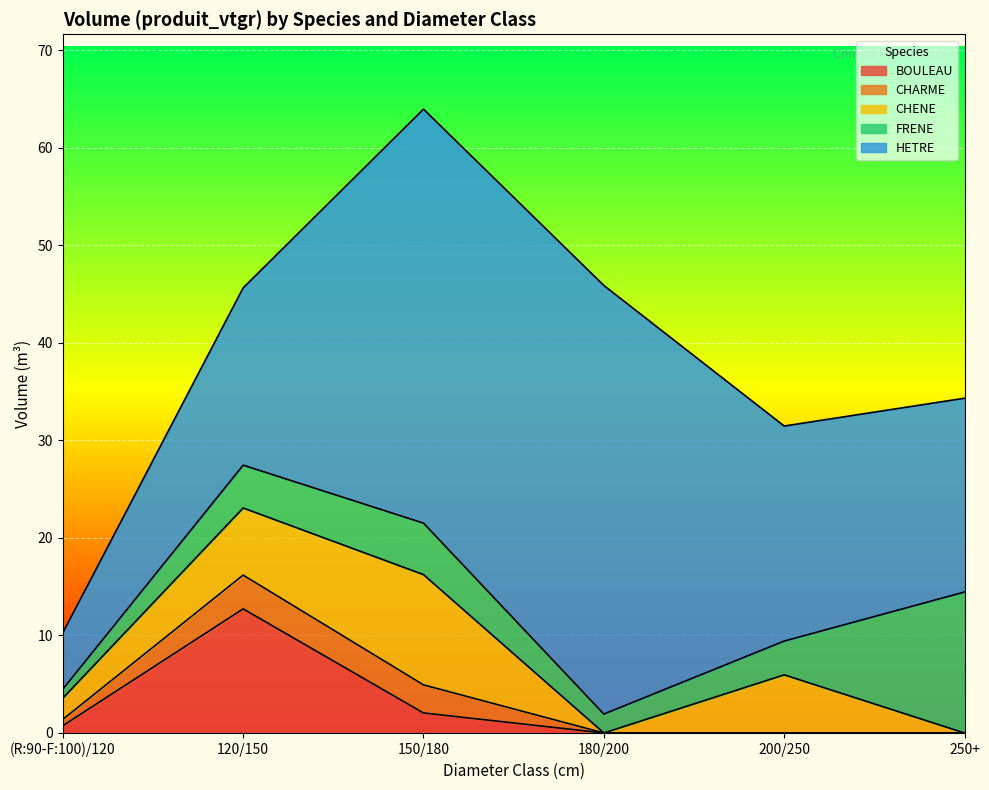

Between 180/200 and 200/250, which is larger?

180/200